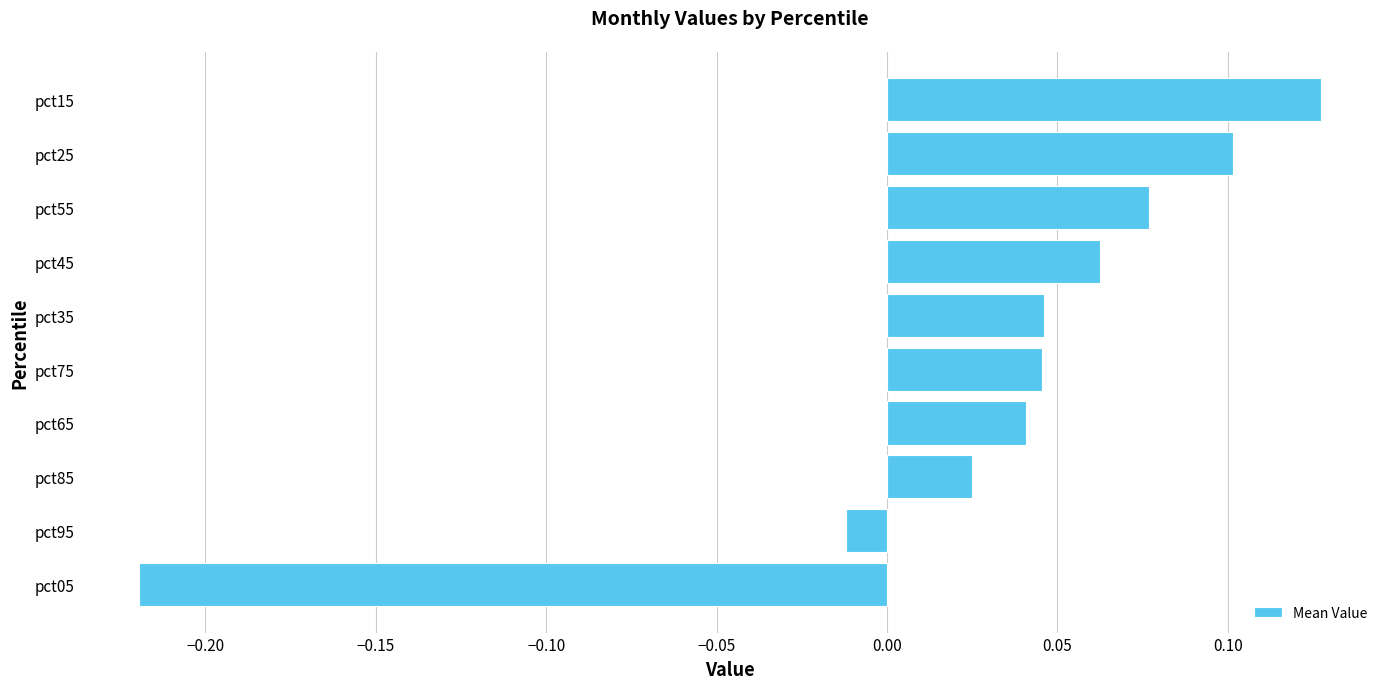

What is the sum of all values?

0.3